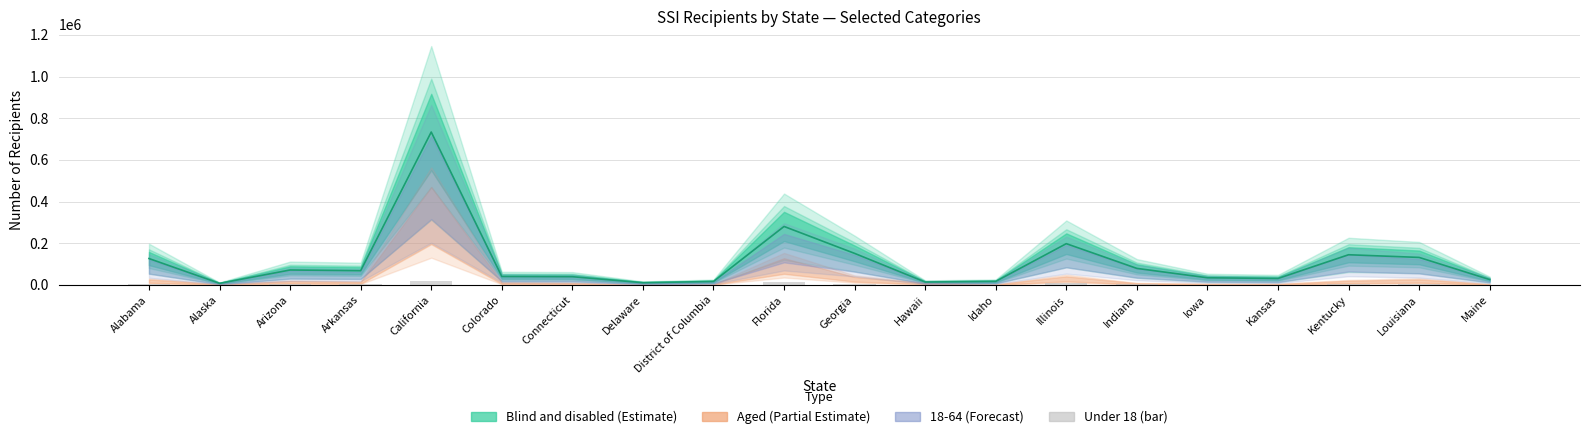

What is the value of the 6th bar from the left?

1298.0